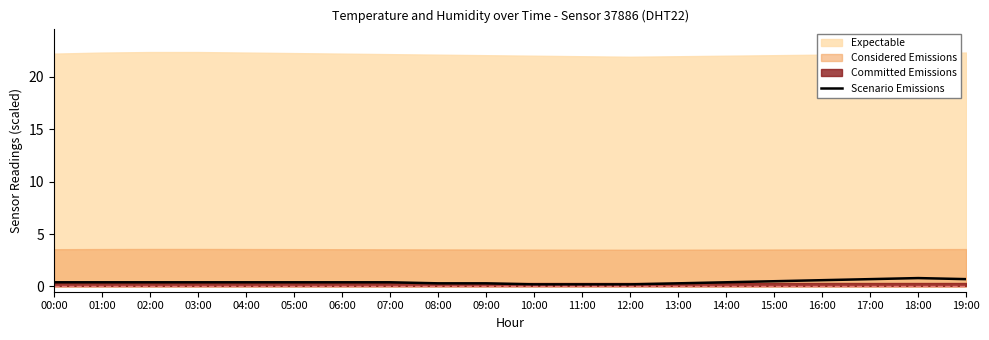

Is it true that the value at 17:00 is 1.2?

False